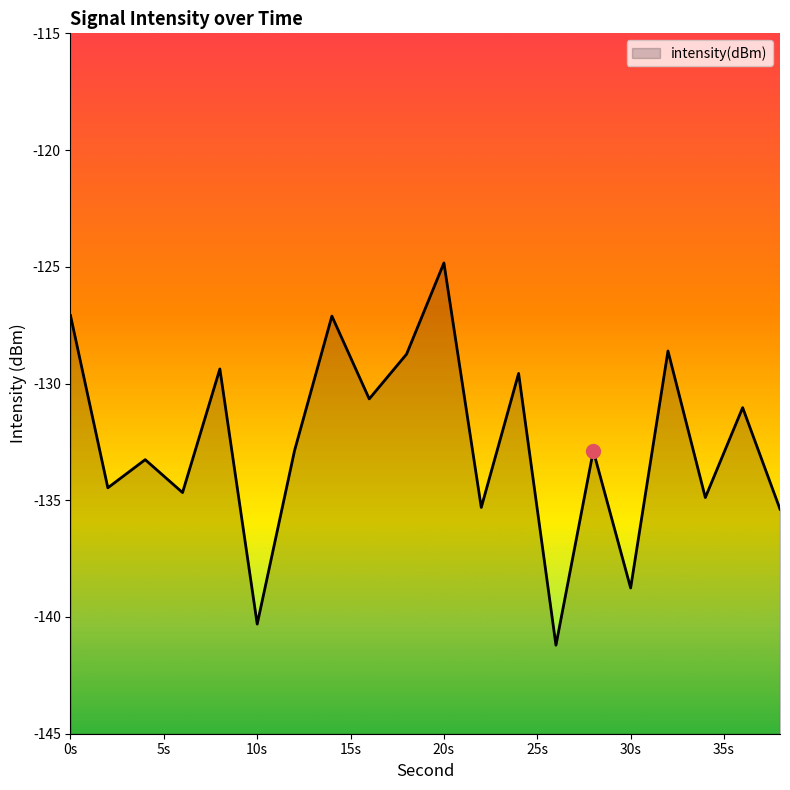

Where is the data nearest to the value -133?

28